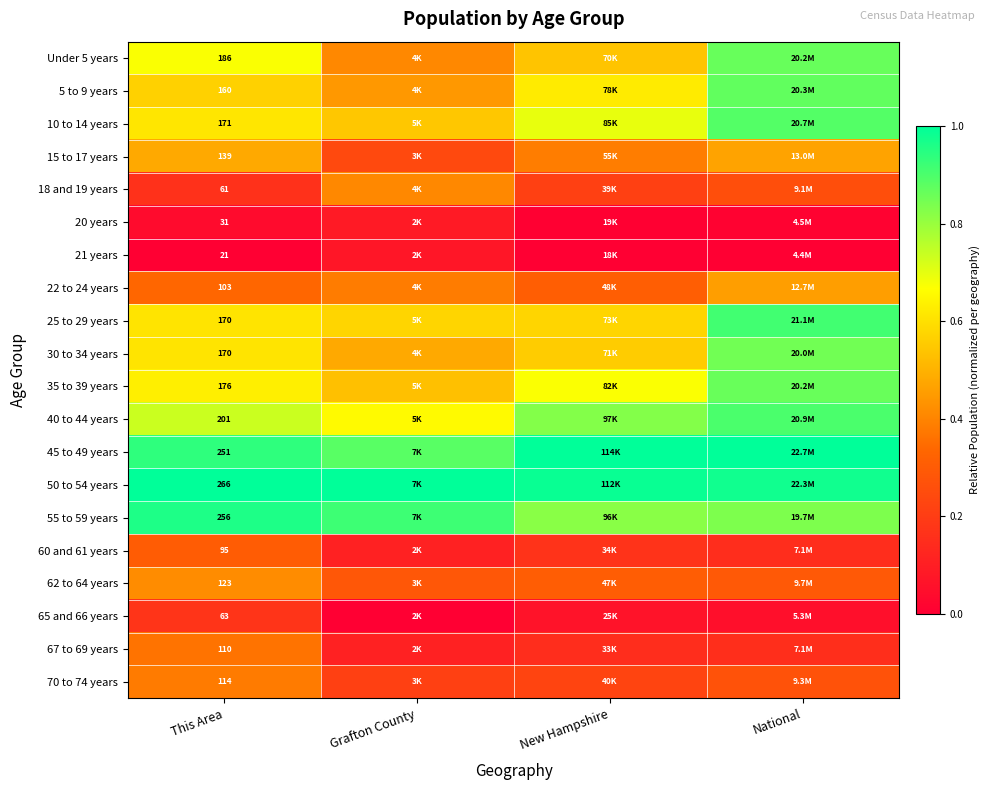

What is the sum of the 40 to 44 years values at National and Grafton County?

1.6